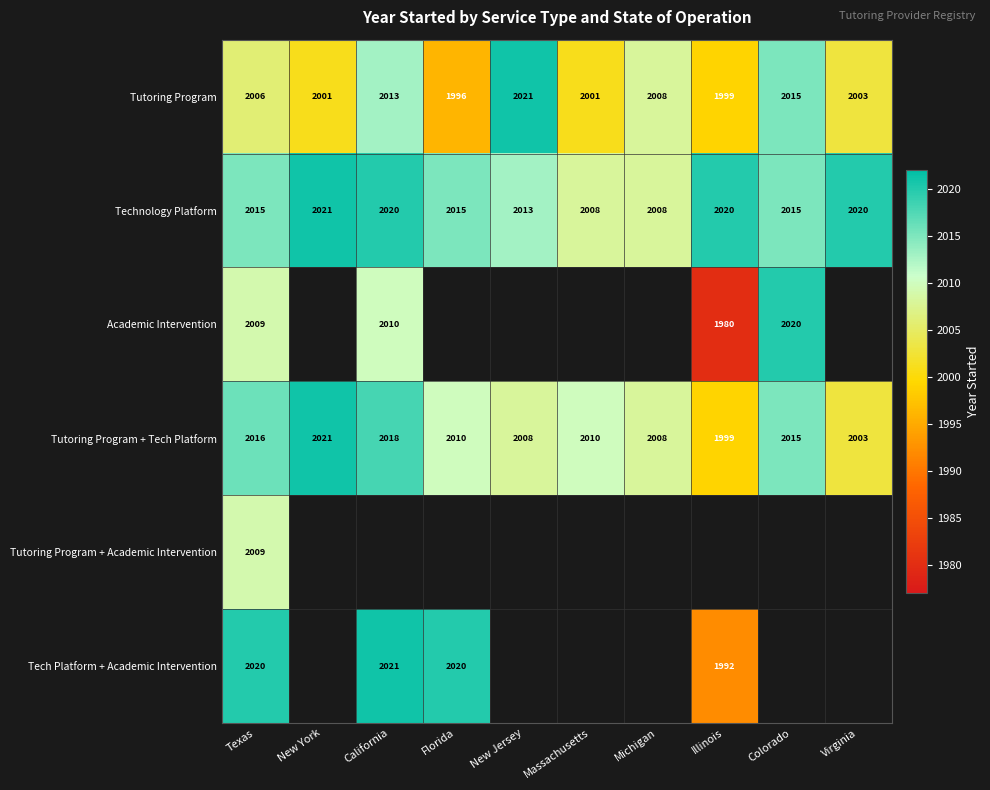

At which label does Tutoring Program reach its peak?

New Jersey